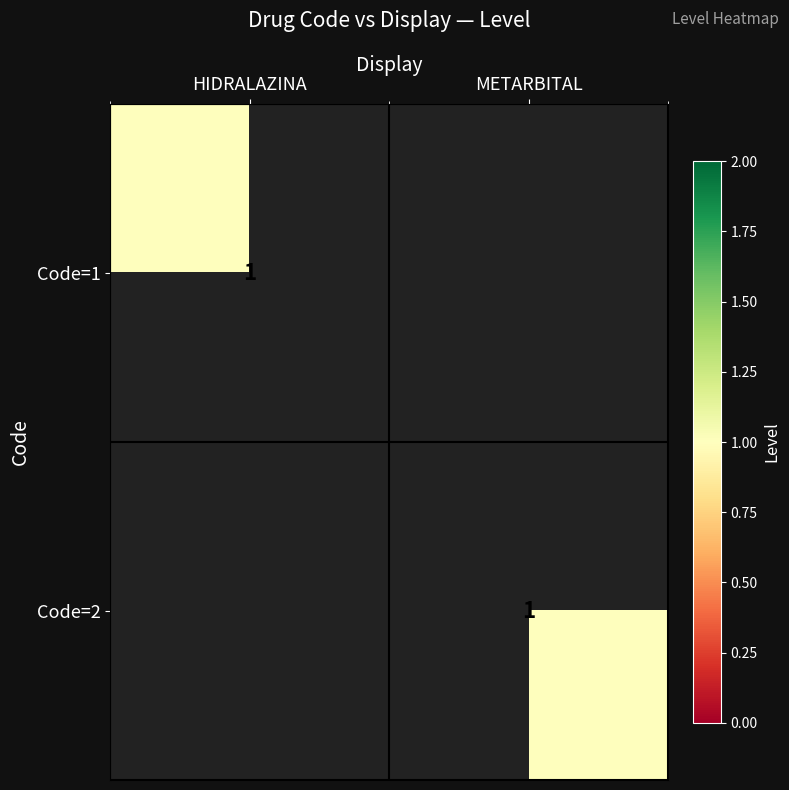

The value of Code=2 at METARBITAL is 0. True or false?

False